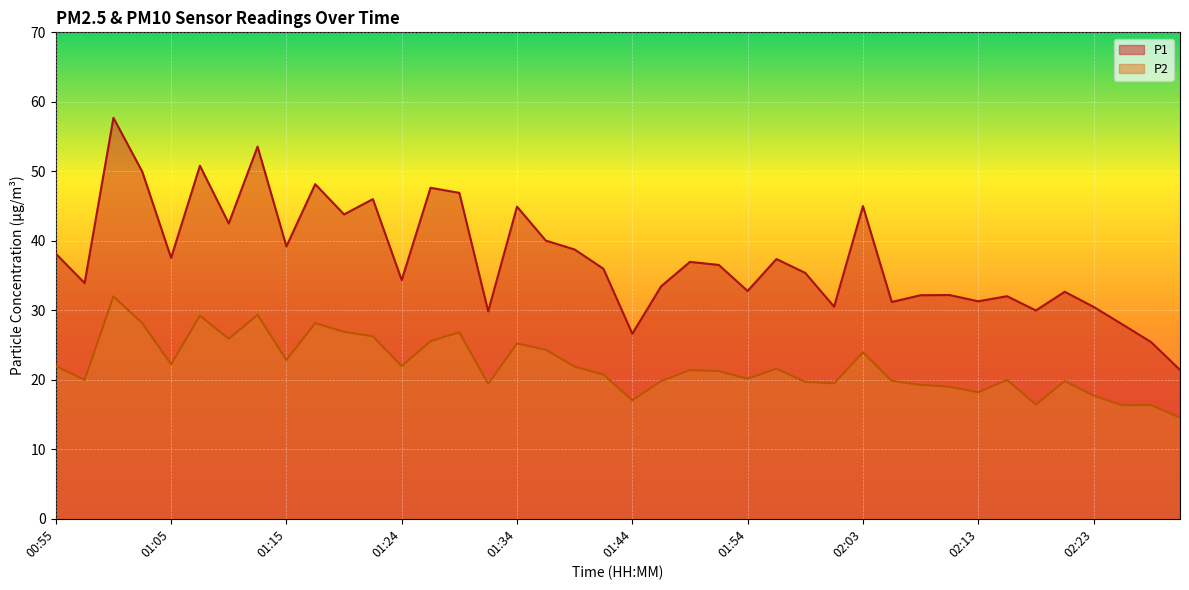

Which label corresponds to the largest value in the chart?

01:00